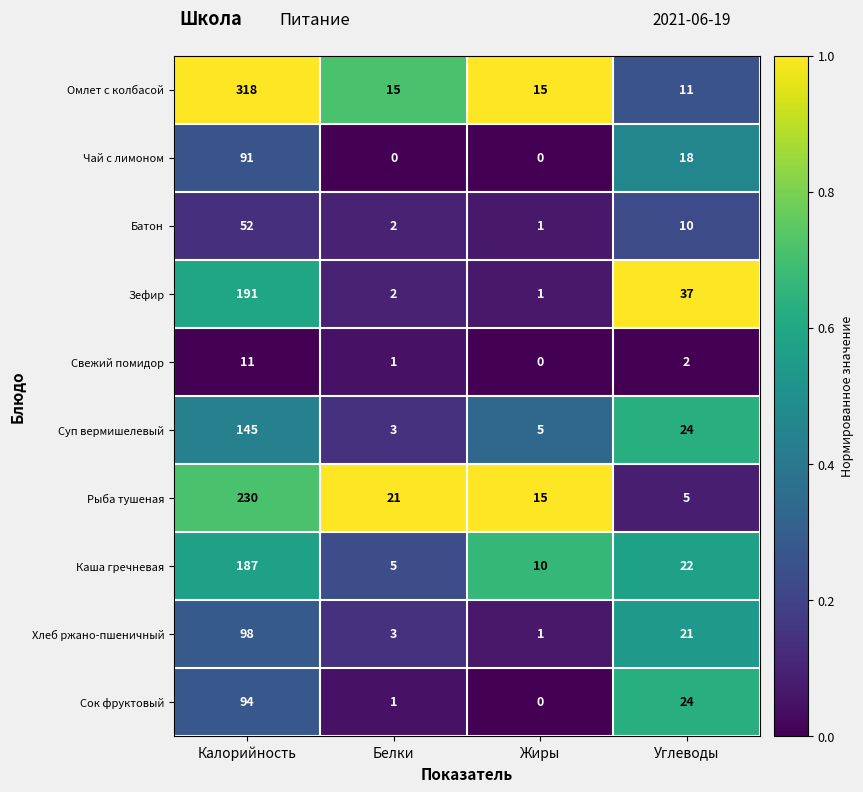

Which series has the largest total across all categories?

Омлет с колбасой